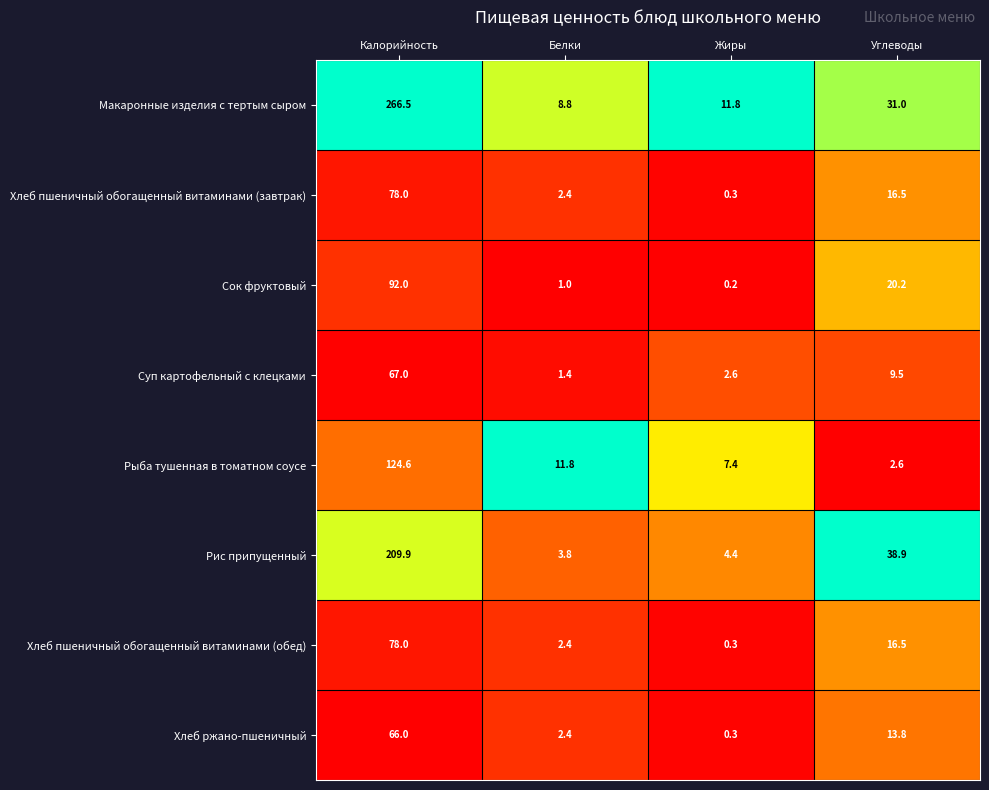

The Хлеб пшеничный обогащенный витаминами (обед) series shows 0.3 at Жиры. True or false?

True